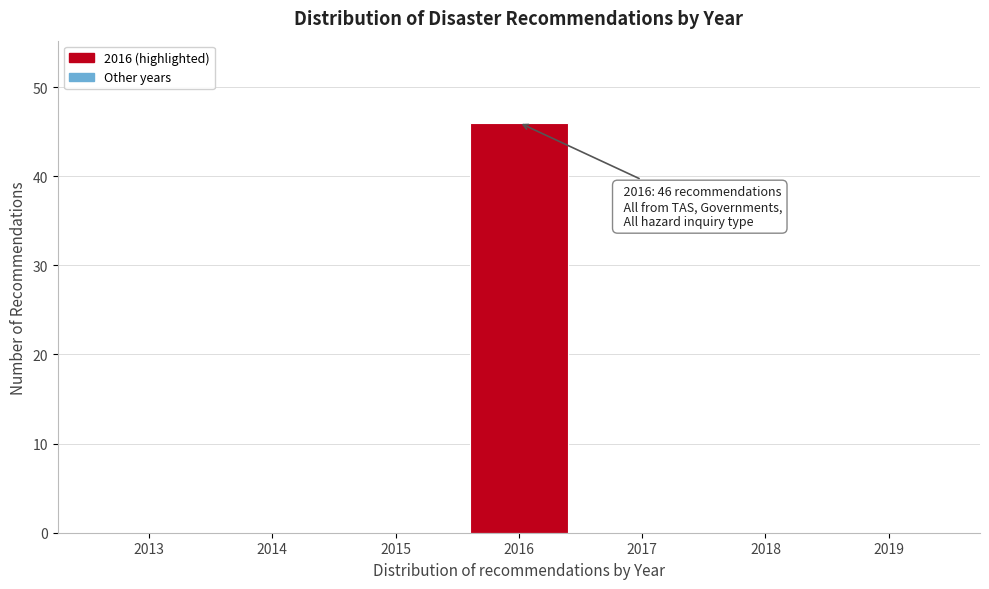

Reading right to left, transcribe all the data shown in this chart.

2019=0	2018=0	2017=0	2016=46	2015=0	2014=0	2013=0